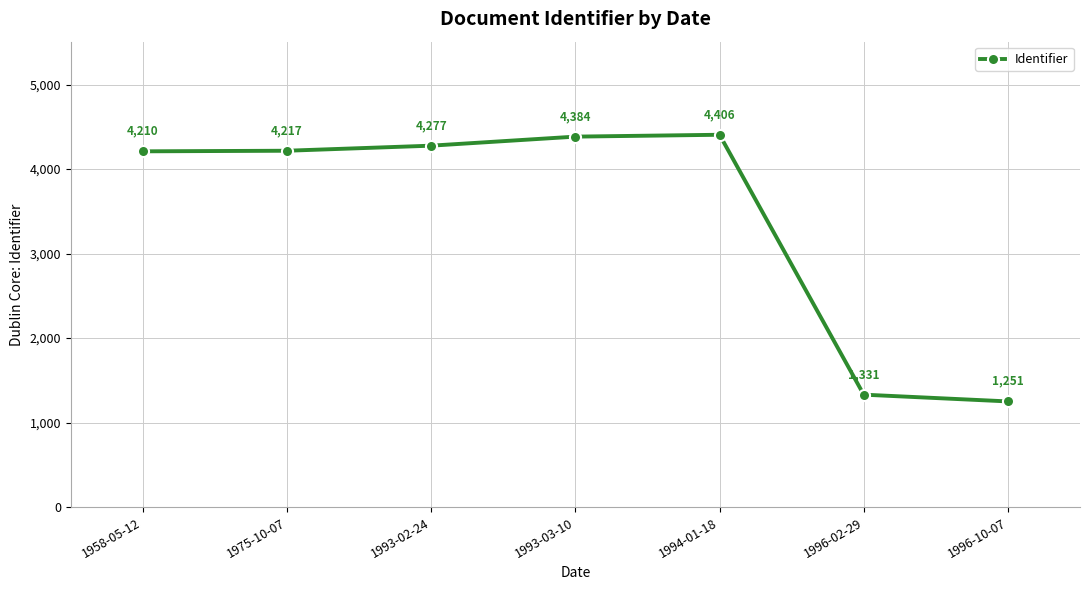

Where is the data nearest to the value 2828?

1958-05-12